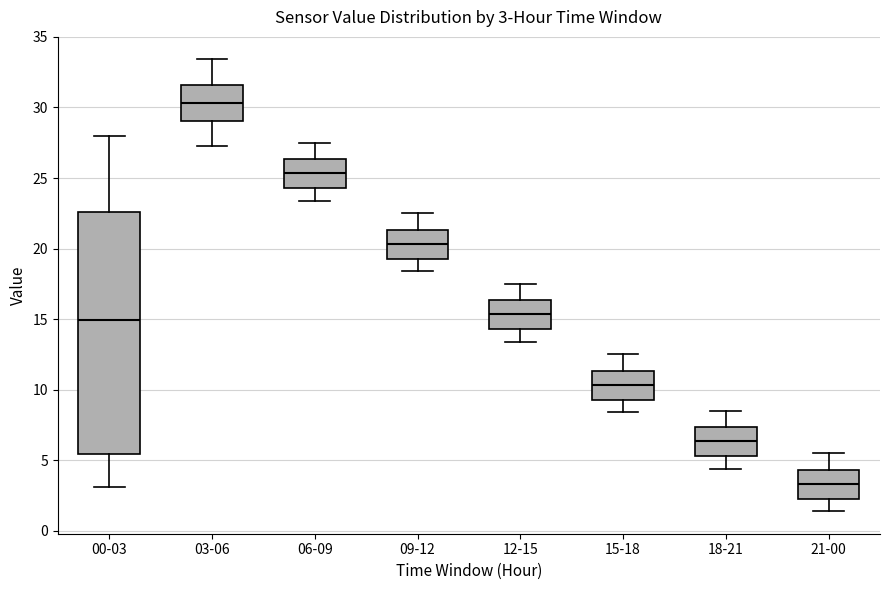

Which box has the lowest median line?

21-00